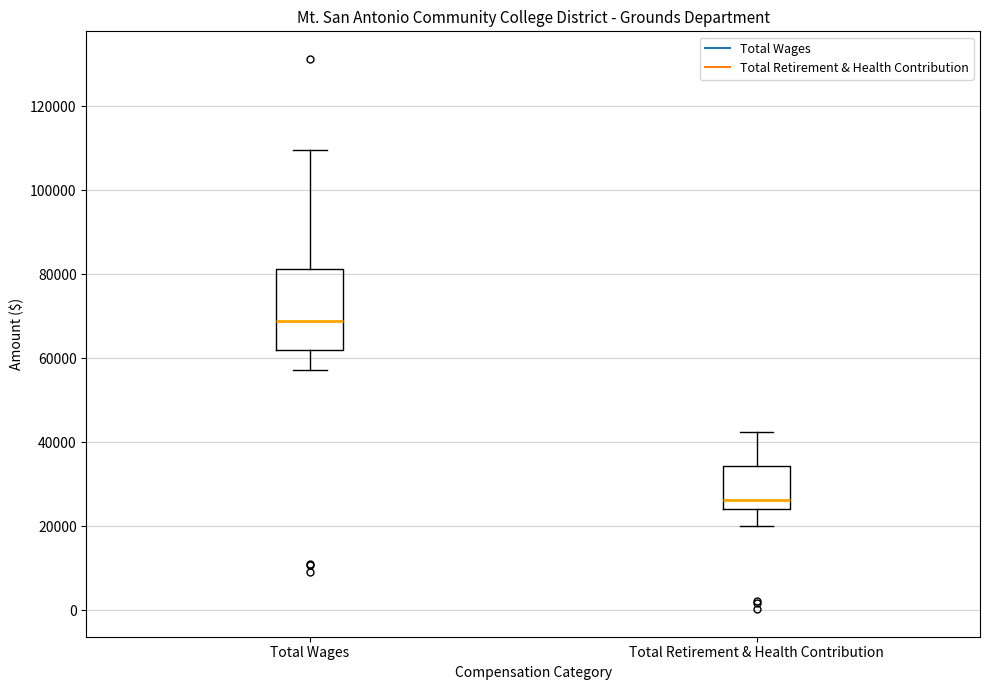

Which box's median line is the highest?

Total Wages